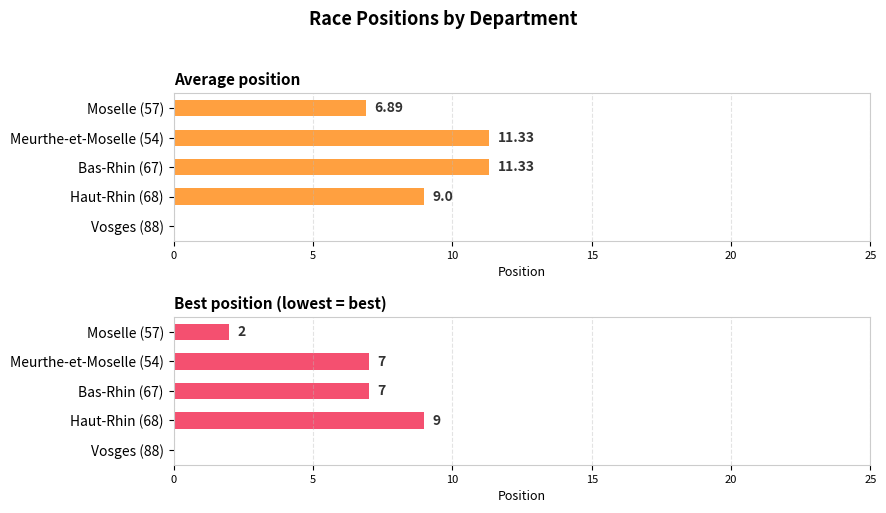

What is the total value across all series at Meurthe-et-Moselle (54)?

18.3